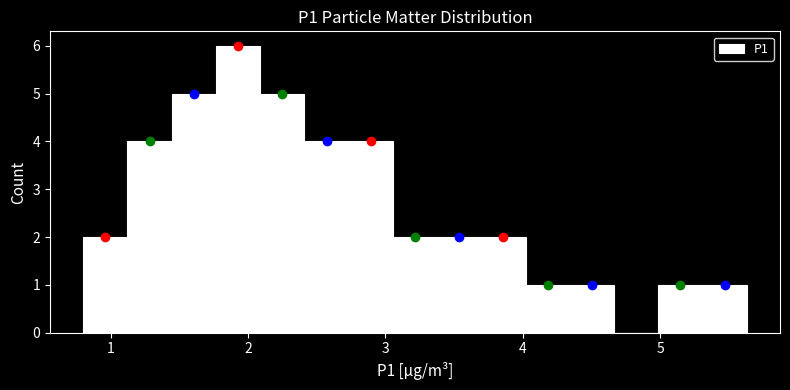

Around what value on the x-axis is the tallest bar? Give the approximate position of its centre, as read against the axis.

1.9